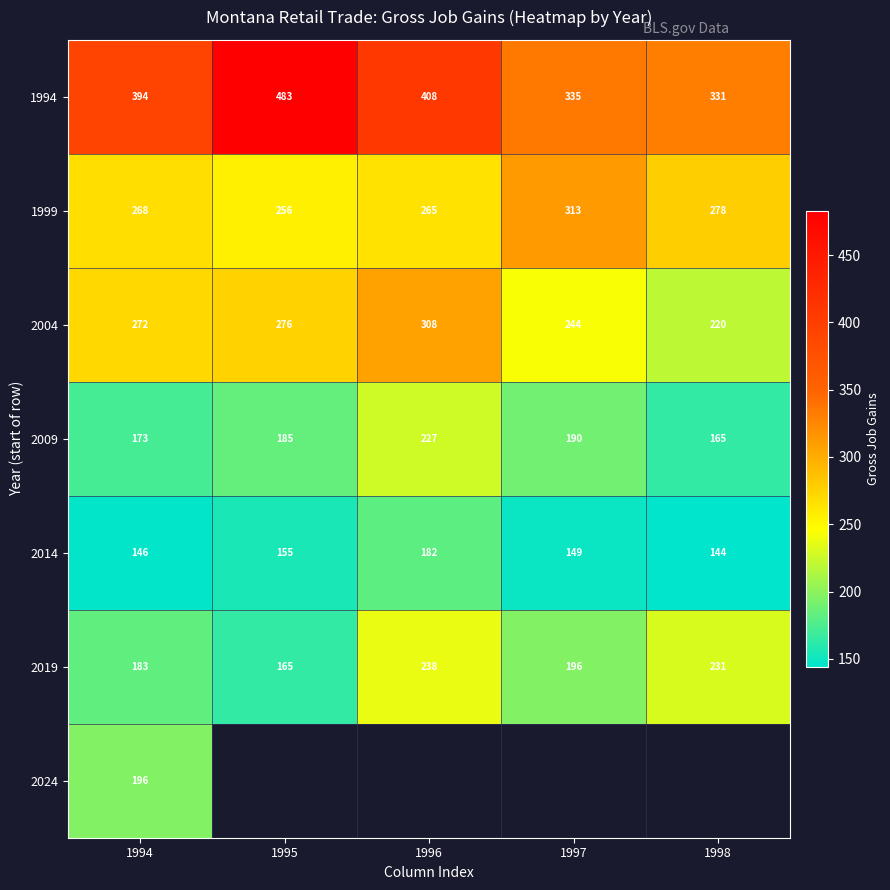

At how many categories does at least one series exceed 166?

5